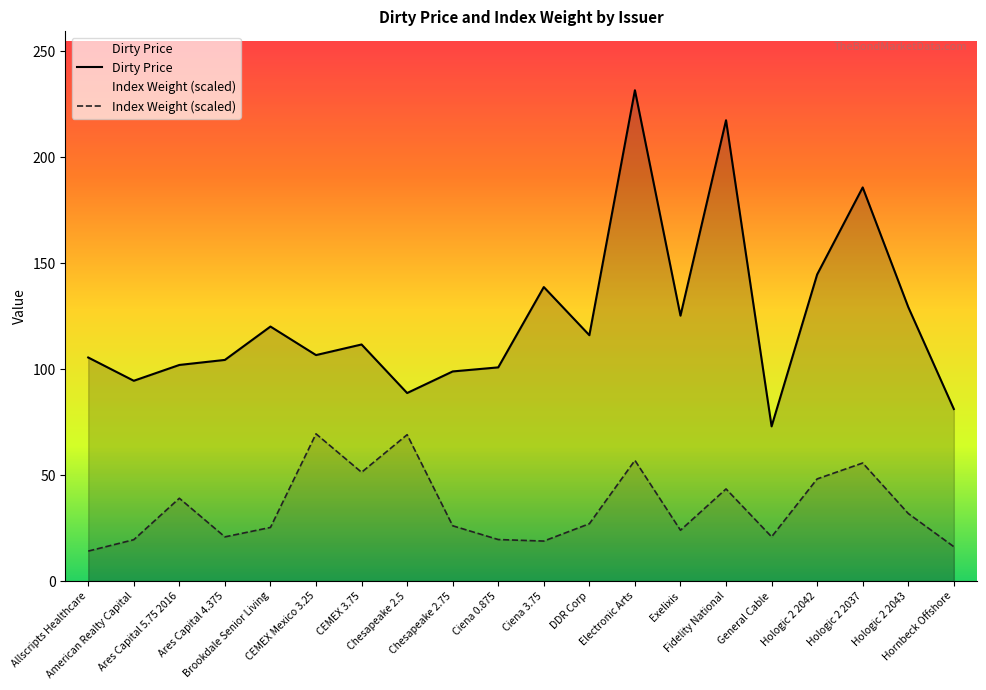

In Index Weight (scaled), how many points are lower than both neighbors (excluding endpoints)?

5